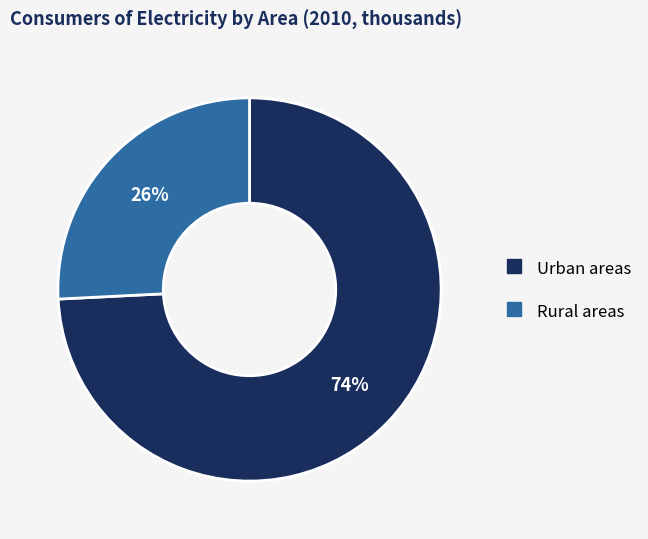

Which has a higher value, Urban areas or Rural areas?

Urban areas